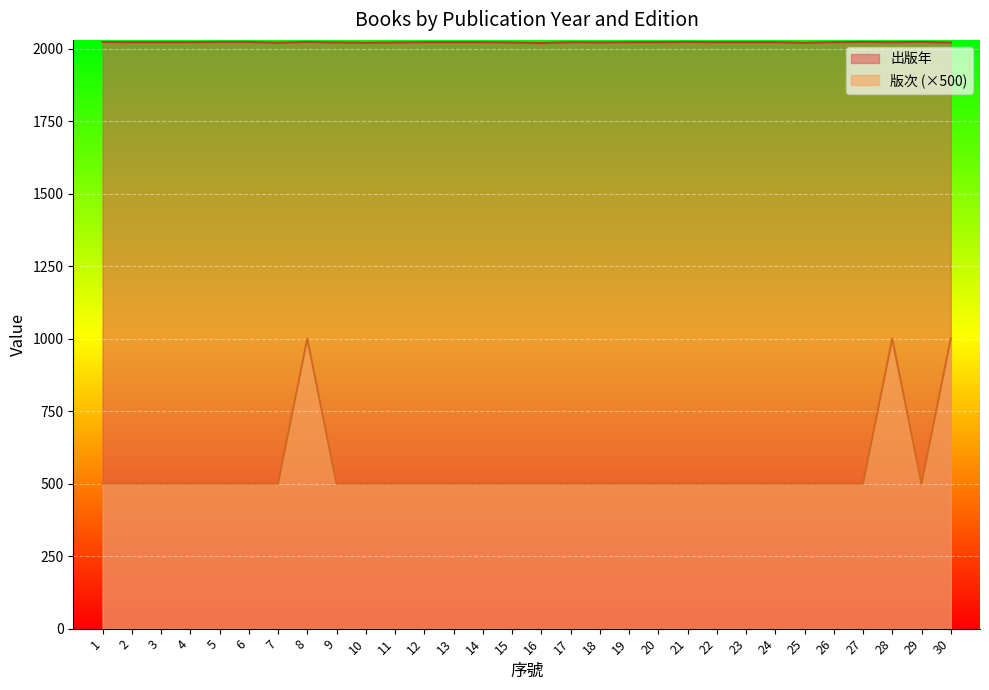

Which series has the largest total across all categories?

出版年